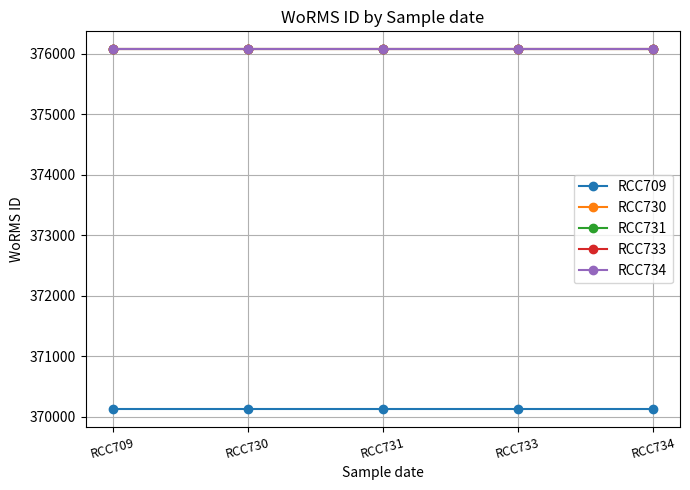

Read the RCC709 value at RCC709.

370136